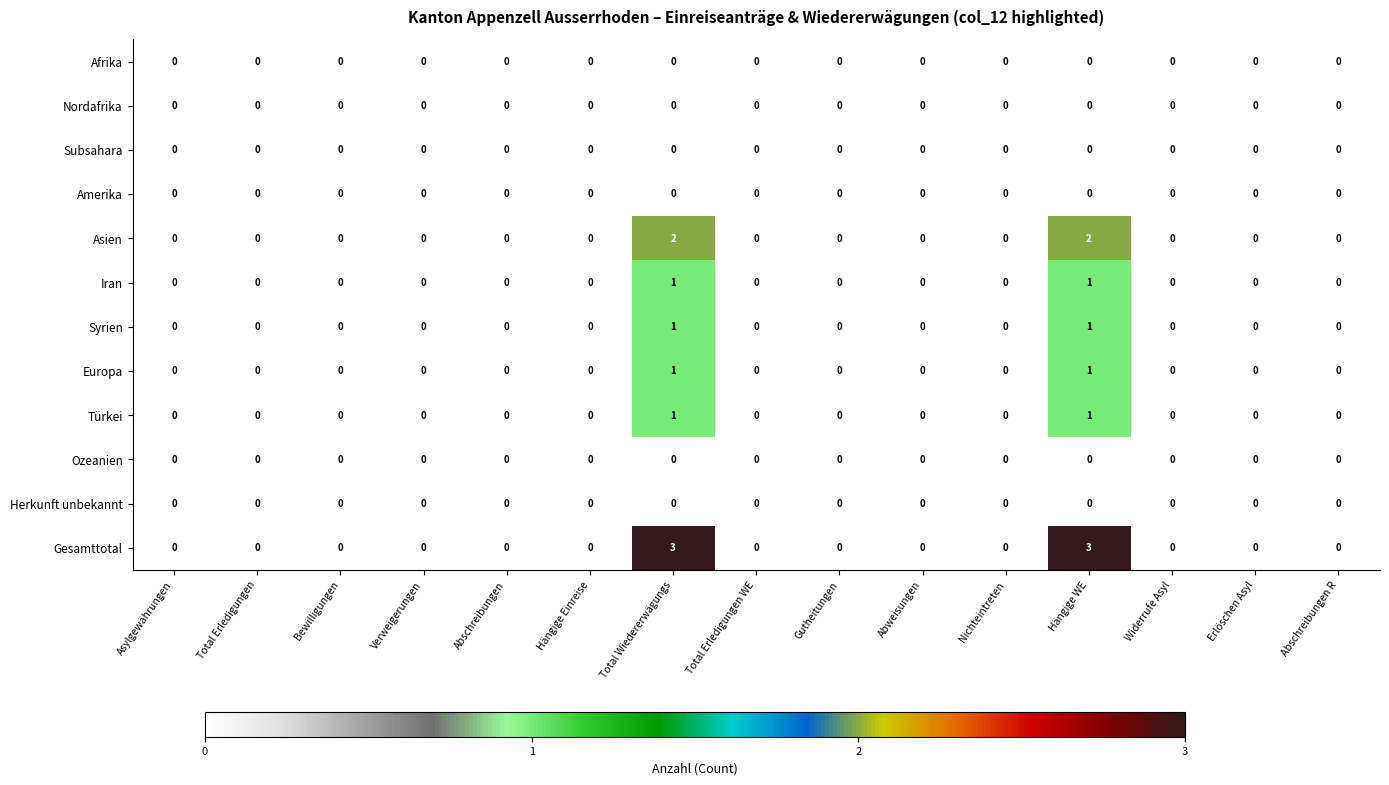

Count the Europa values in the range 0 to 1.

15